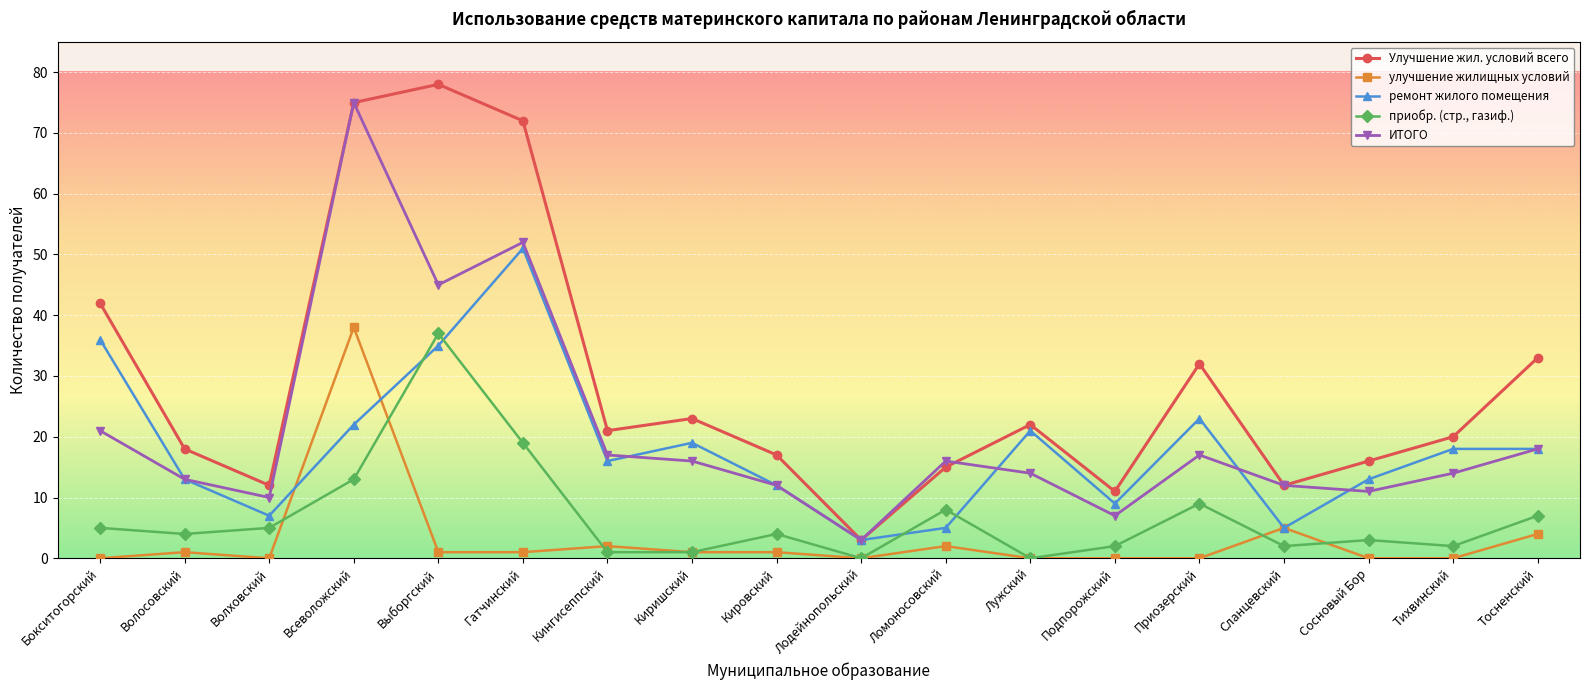

Which category has the highest value across all series?

Выборгский